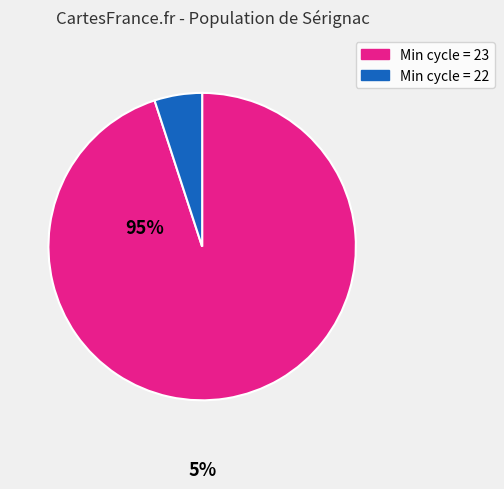

Does any single category account for the majority?

Yes